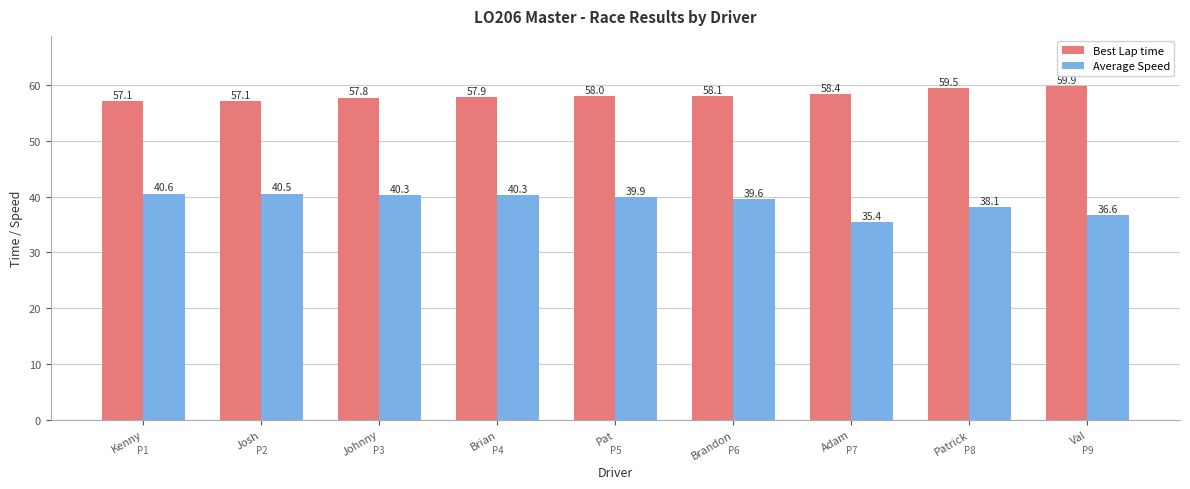

How many groups of bars are there?

9